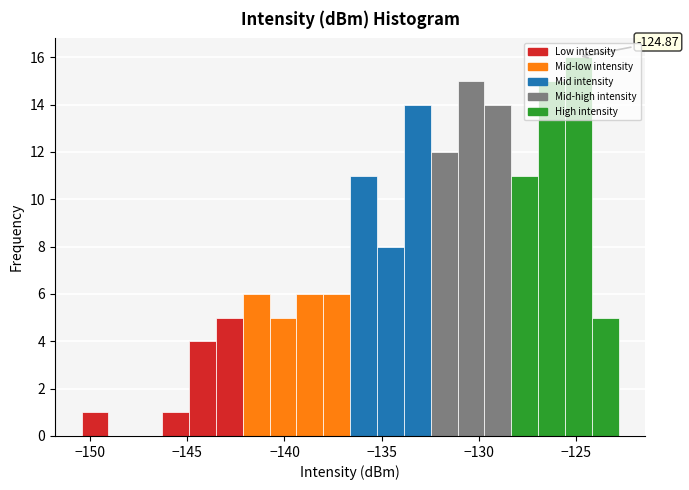

Around what value on the x-axis is the tallest bar? Give the approximate position of its centre, as read against the axis.

-125.0